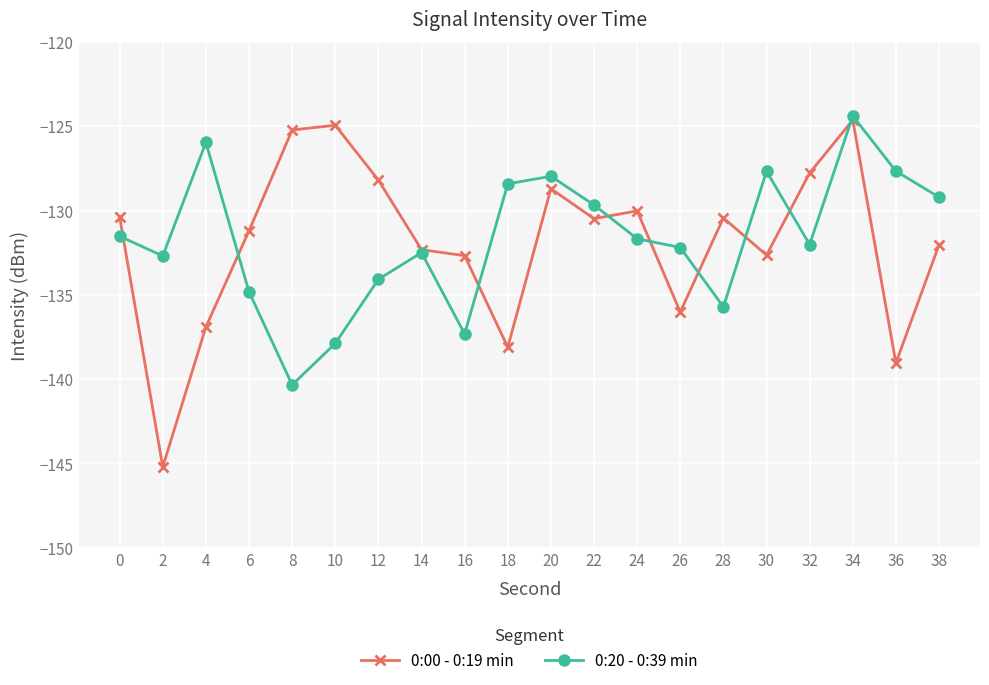

Rank the series at 16 from highest to lowest value.

0:00 - 0:19 min, 0:20 - 0:39 min